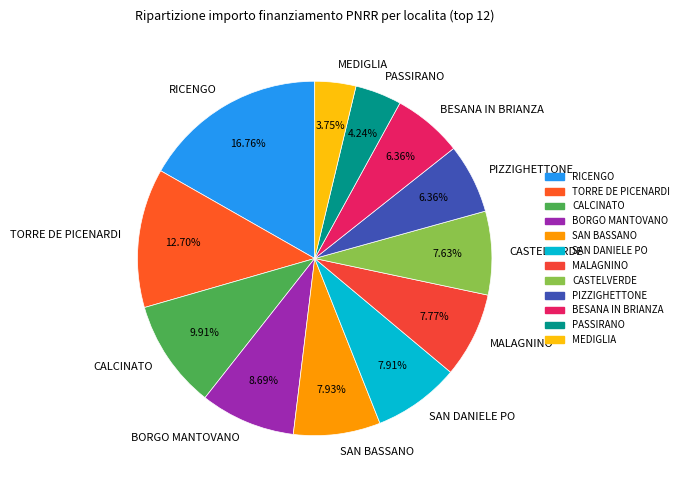

Does any single category account for the majority?

No